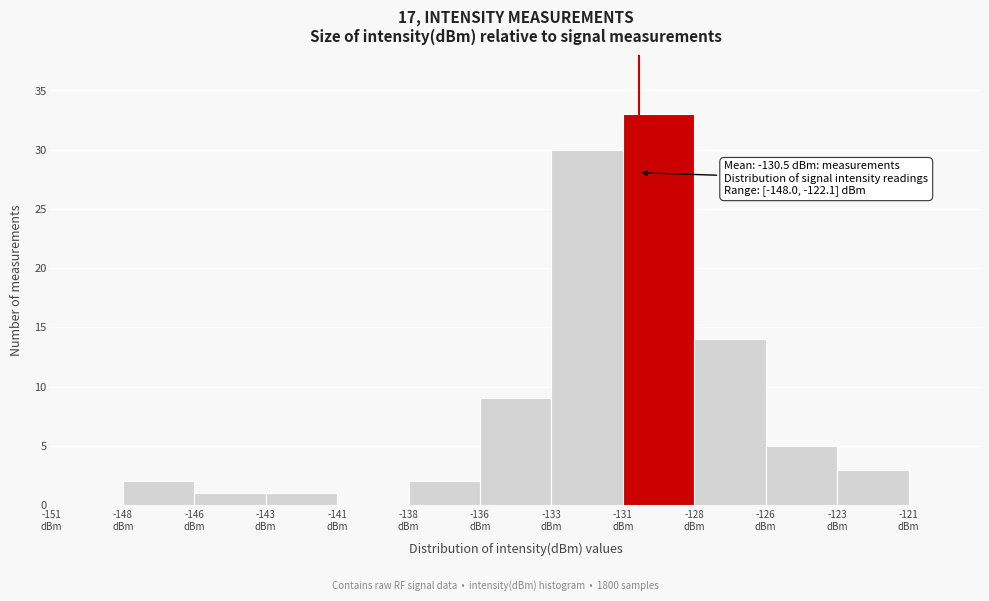

What is the greatest value displayed?

33